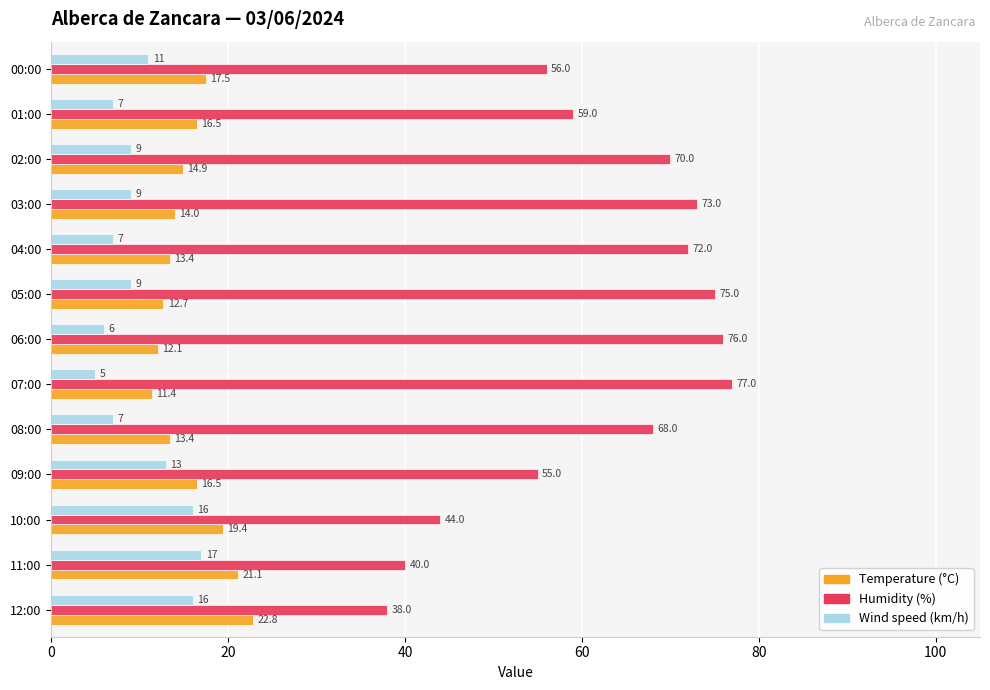

How many series are shown in this chart?

3